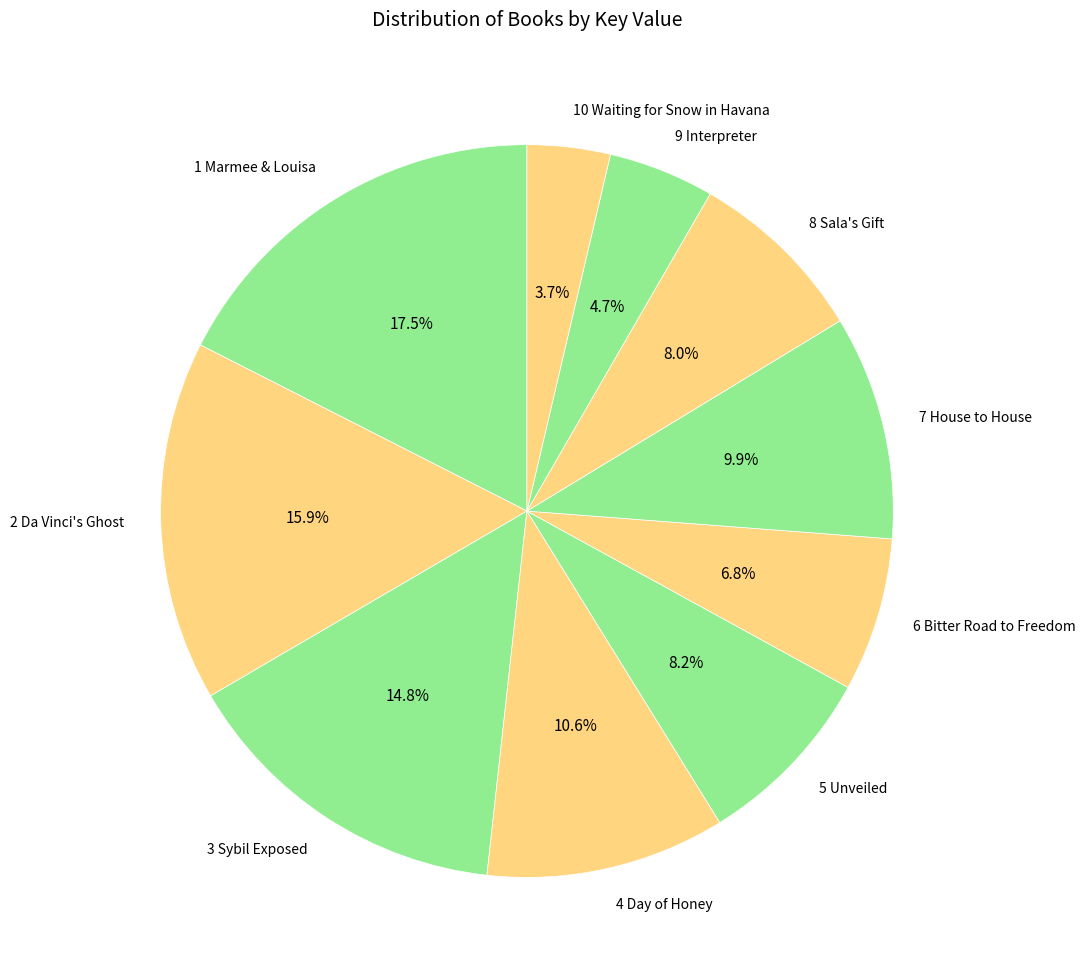

What is the ratio of the value at 9 Interpreter to the value at 6 Bitter Road to Freedom?

0.7